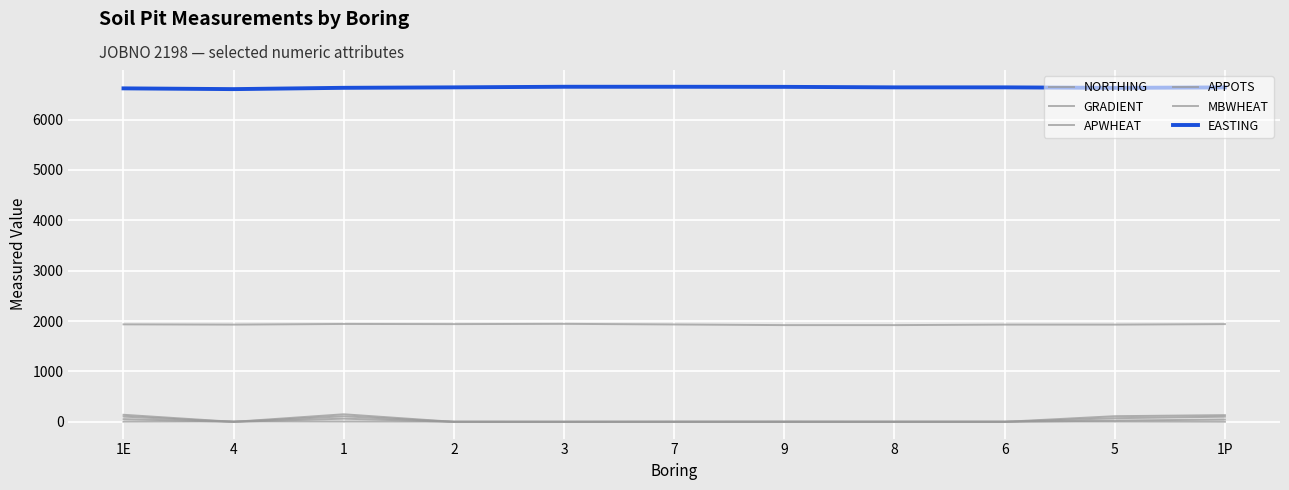

Between which two adjacent categories do APPOTS and GRADIENT first intersect?

1E and 4